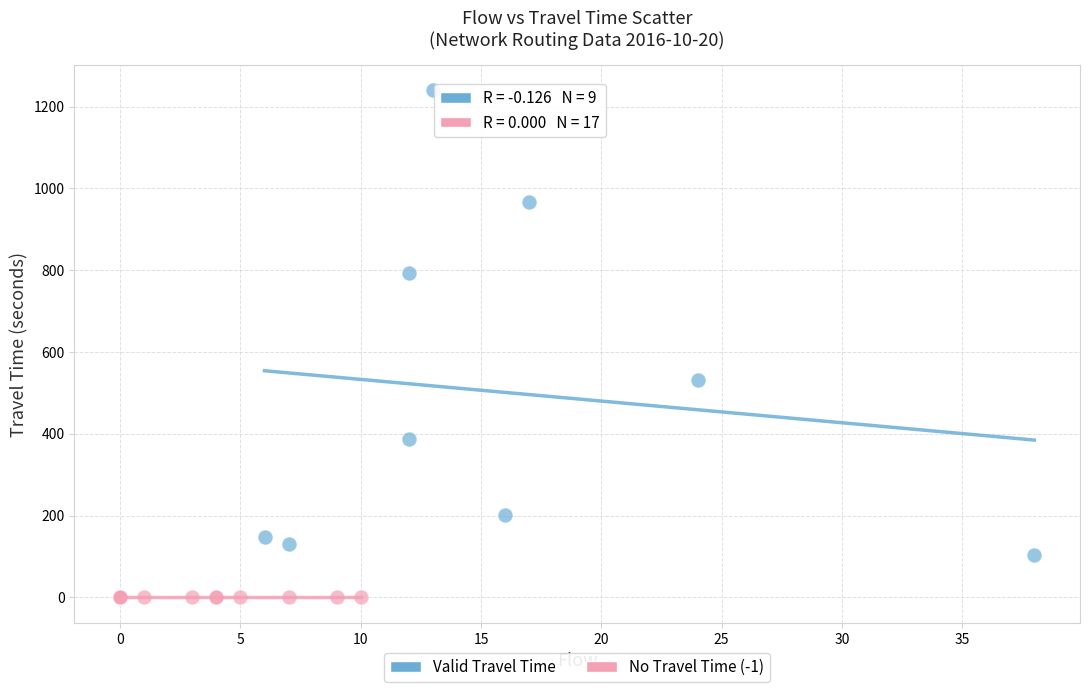

Which series contains the highest Y value?

Valid Travel Time